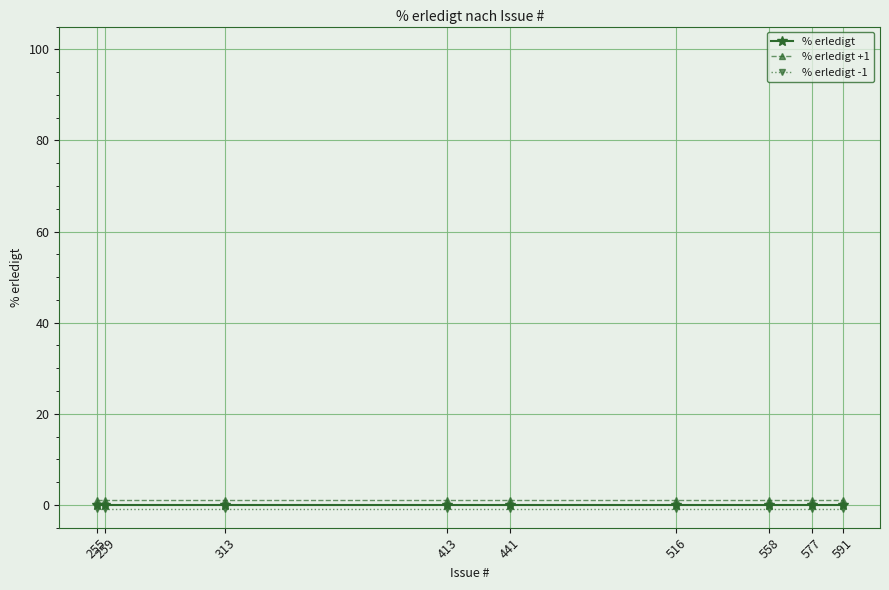

The % erledigt series shows 0 at 441. True or false?

True